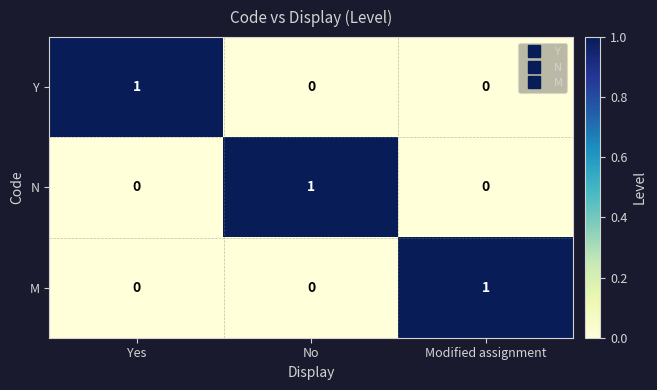

True or false: Y has a value of -1 at No.

False